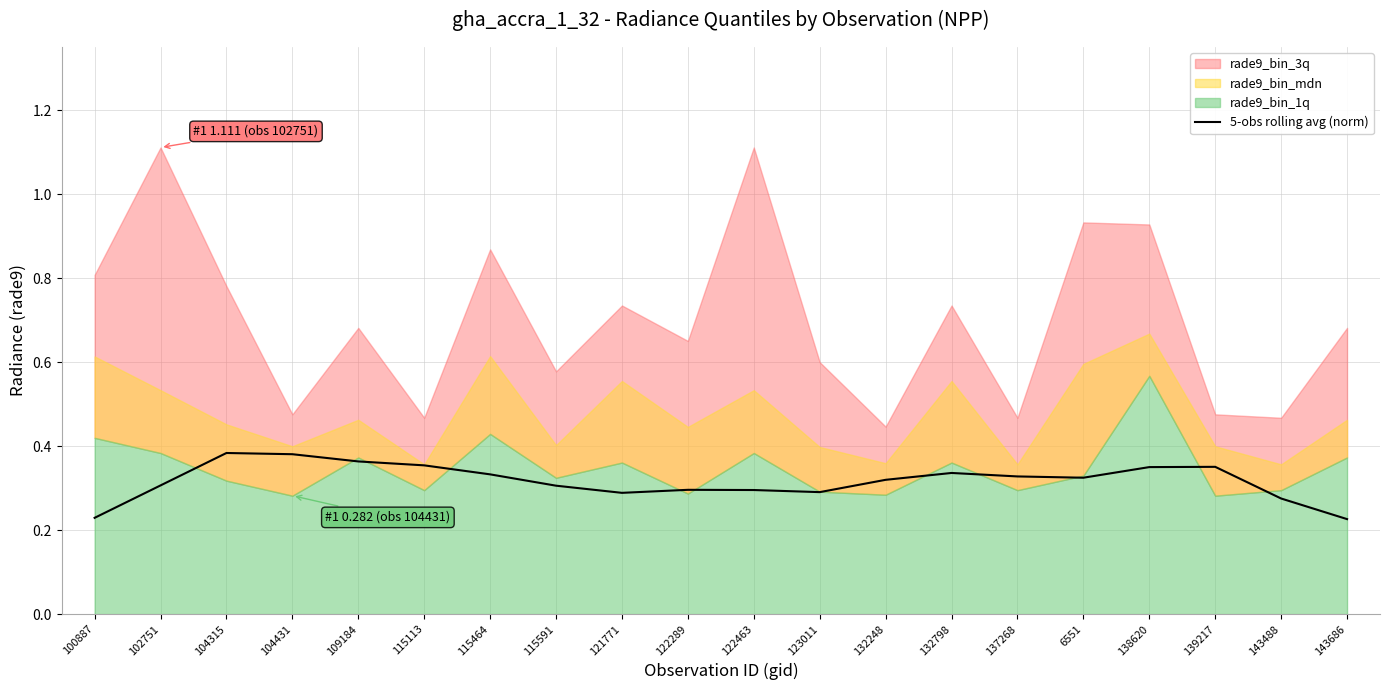

List the labels in order of value, largest first.

104315, 104431, 109184, 115113, 139217, 138620, 132798, 115464, 137268, 6551, 132248, 102751, 115591, 122289, 122463, 123011, 121771, 143488, 100887, 143686